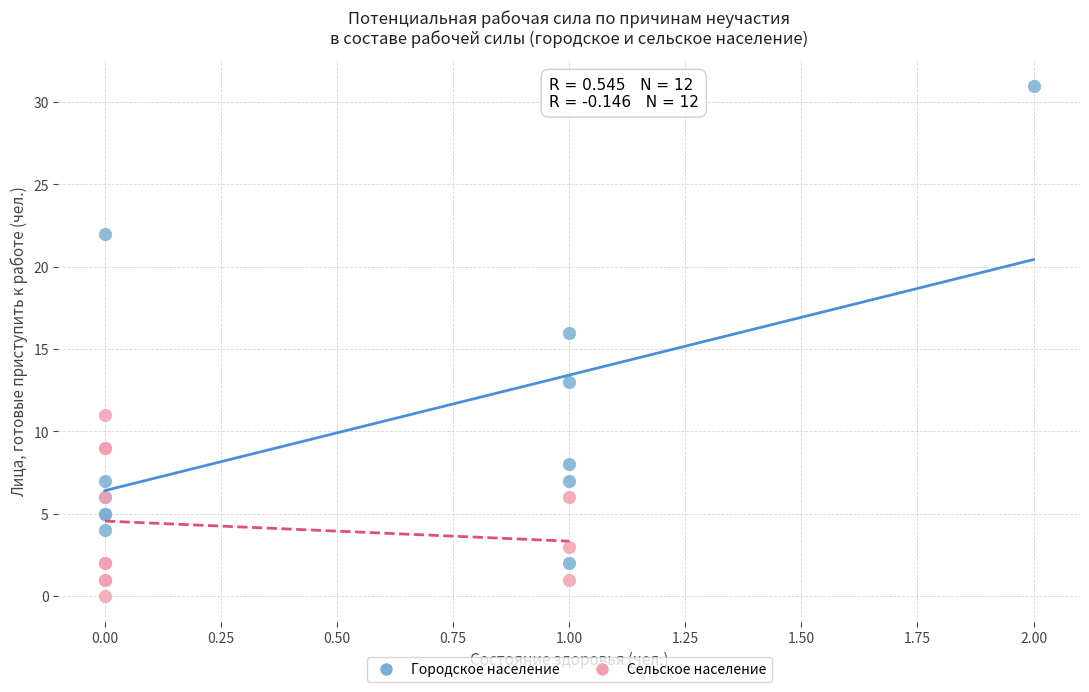

Which series has the widest spread of Y values?

Городское население